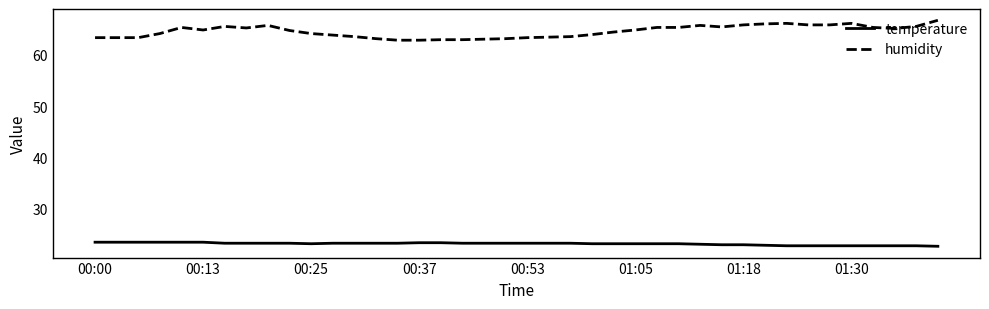

What is the maximum value shown in the chart?

66.8